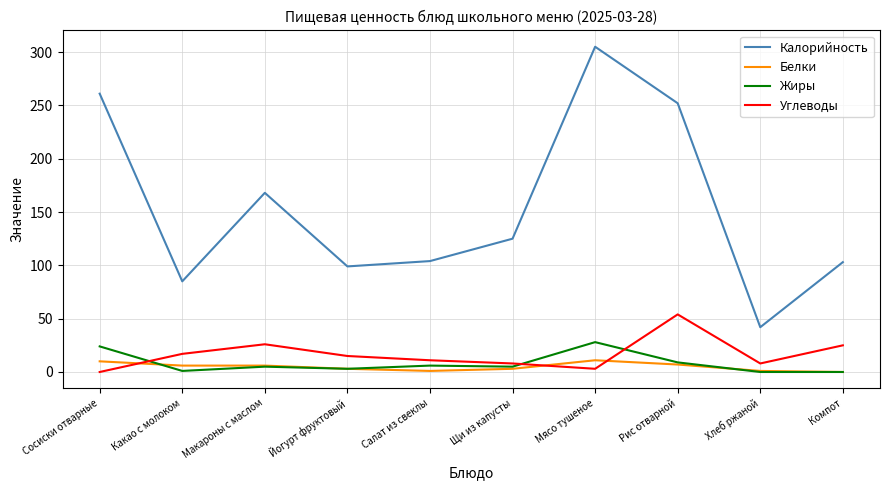

Where does the Калорийность series first go above 125?

Сосиски отварные